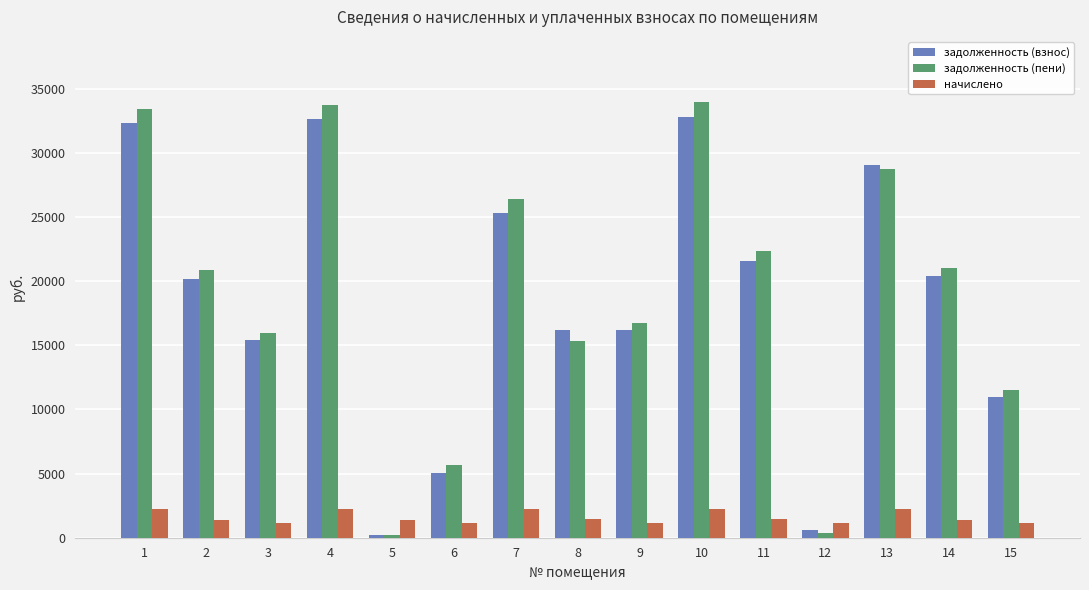

How many groups of bars are there?

15